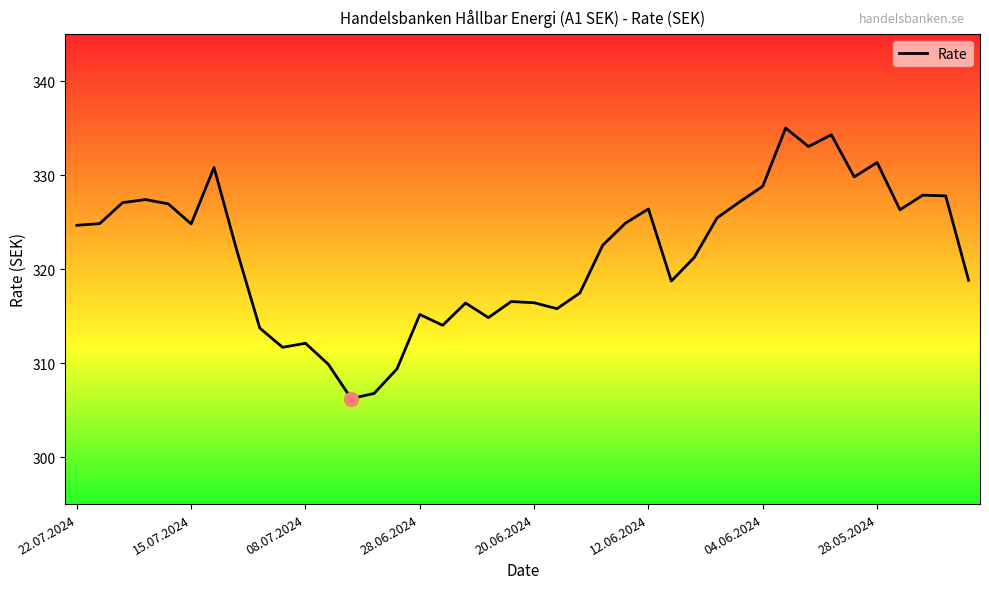

What is the average value?

321.6